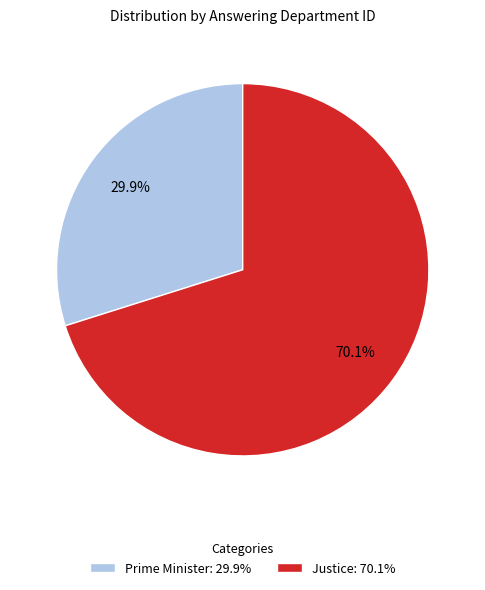

To the nearest percent, what is the difference between the Justice and Prime Minister slice percentages?

40%